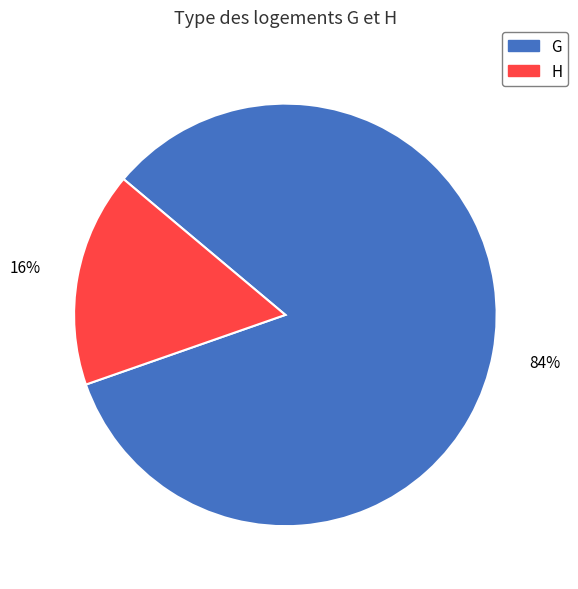

Is H the majority of the pie?

No